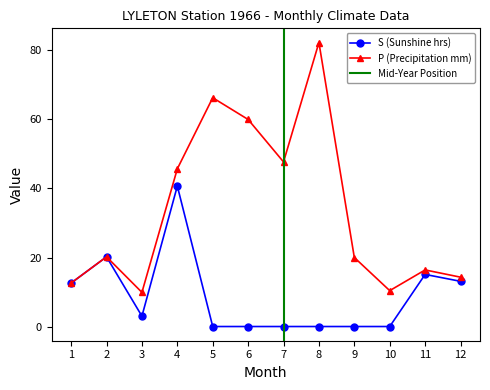

True or false: P (Precipitation mm) and S (Sunshine hrs) intersect in this chart.

False